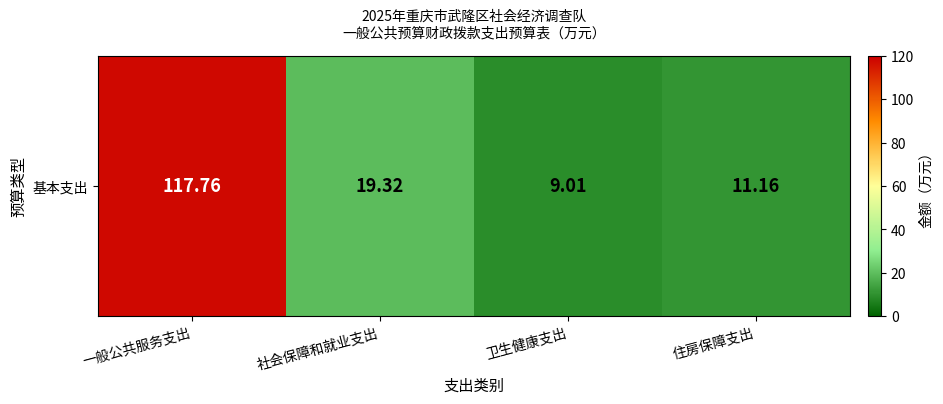

Where does the data first go above 19?

一般公共服务支出